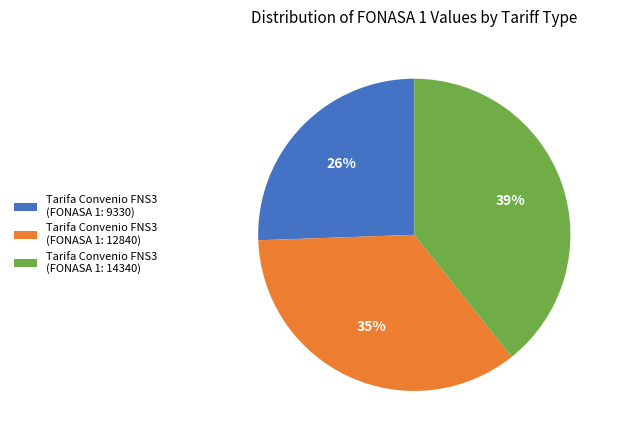

True or false: Tarifa Convenio FNS3 (FONASA 1: 12840) accounts for 35% of the total.

True